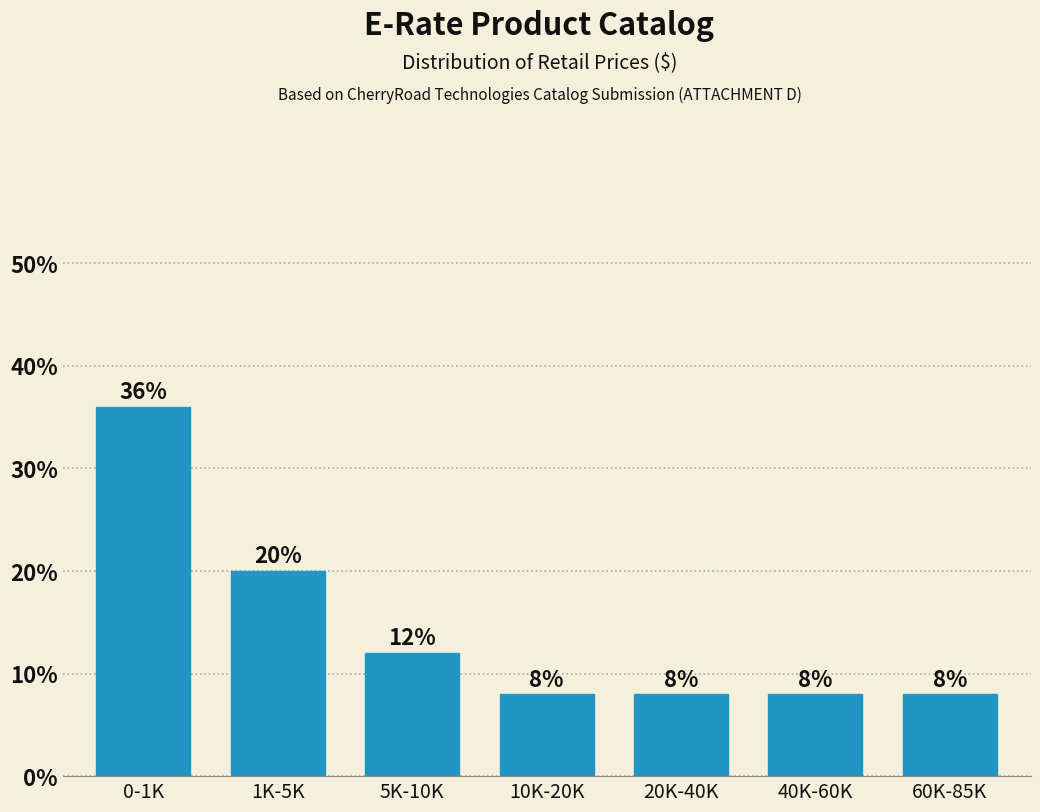

Does the chart contain any negative values?

No